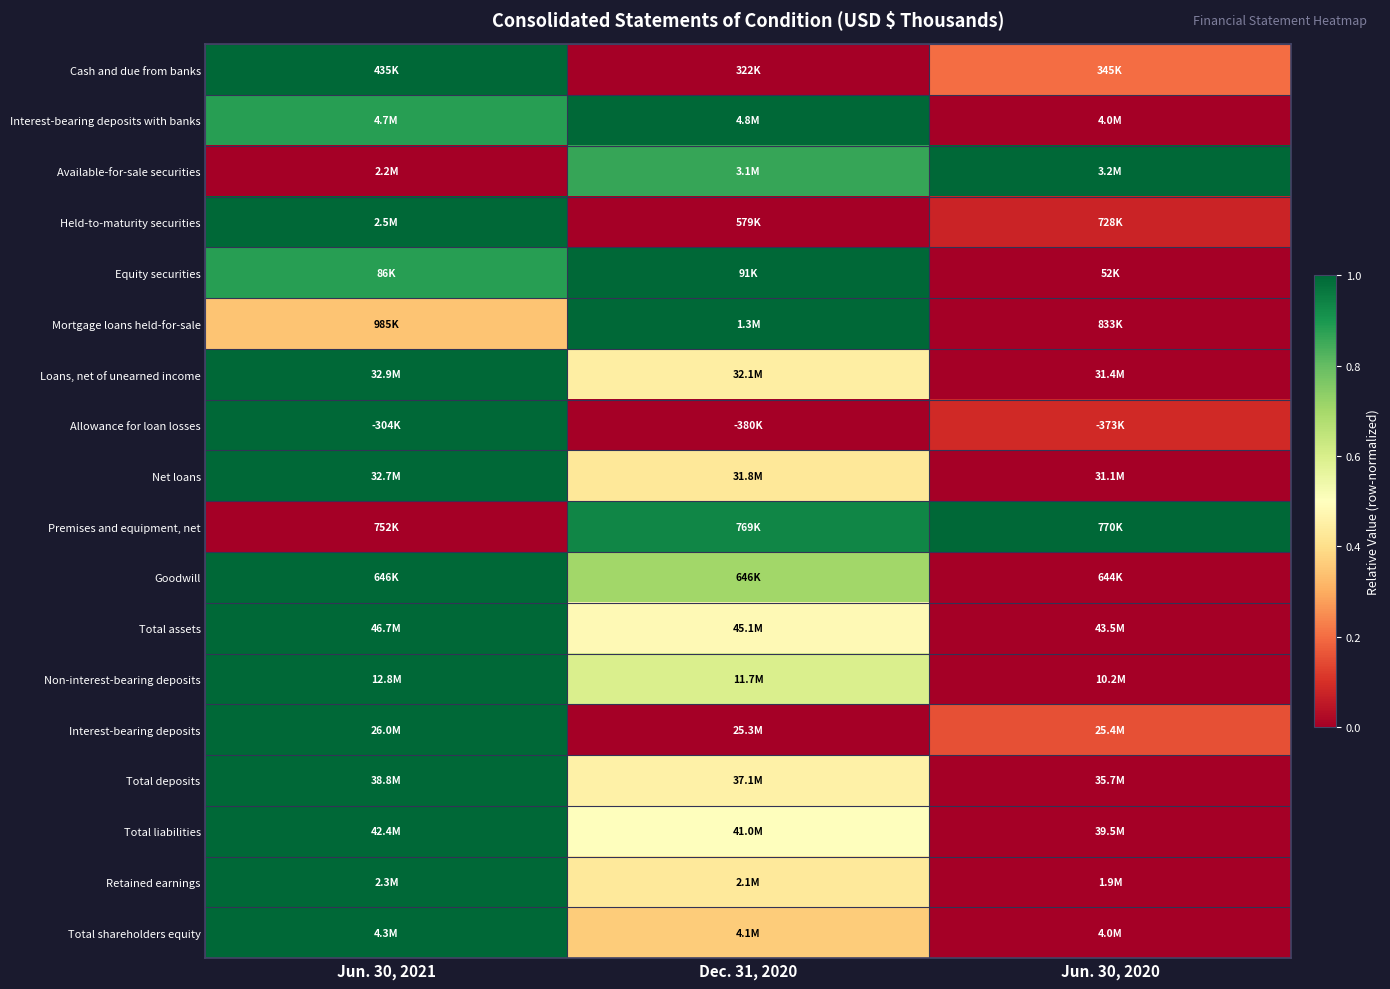

Reading left to right, transcribe all the data shown in this chart.

Cash and due from banks: Jun. 30, 2021=1.0	Dec. 31, 2020=0.0	Jun. 30, 2020=0.2
Interest-bearing deposits with banks: Jun. 30, 2021=0.9	Dec. 31, 2020=1.0	Jun. 30, 2020=0.0
Available-for-sale securities: Jun. 30, 2021=0.0	Dec. 31, 2020=0.9	Jun. 30, 2020=1.0
Held-to-maturity securities: Jun. 30, 2021=1.0	Dec. 31, 2020=0.0	Jun. 30, 2020=0.1
Equity securities: Jun. 30, 2021=0.9	Dec. 31, 2020=1.0	Jun. 30, 2020=0.0
Mortgage loans held-for-sale: Jun. 30, 2021=0.3	Dec. 31, 2020=1.0	Jun. 30, 2020=0.0
Loans, net of unearned income: Jun. 30, 2021=1.0	Dec. 31, 2020=0.4	Jun. 30, 2020=0.0
Allowance for loan losses: Jun. 30, 2021=1.0	Dec. 31, 2020=0.0	Jun. 30, 2020=0.1
Net loans: Jun. 30, 2021=1.0	Dec. 31, 2020=0.4	Jun. 30, 2020=0.0
Premises and equipment, net: Jun. 30, 2021=0.0	Dec. 31, 2020=0.9	Jun. 30, 2020=1.0
Goodwill: Jun. 30, 2021=1.0	Dec. 31, 2020=0.7	Jun. 30, 2020=0.0
Total assets: Jun. 30, 2021=1.0	Dec. 31, 2020=0.5	Jun. 30, 2020=0.0
Non-interest-bearing deposits: Jun. 30, 2021=1.0	Dec. 31, 2020=0.6	Jun. 30, 2020=0.0
Interest-bearing deposits: Jun. 30, 2021=1.0	Dec. 31, 2020=0.0	Jun. 30, 2020=0.2
Total deposits: Jun. 30, 2021=1.0	Dec. 31, 2020=0.5	Jun. 30, 2020=0.0
Total liabilities: Jun. 30, 2021=1.0	Dec. 31, 2020=0.5	Jun. 30, 2020=0.0
Retained earnings: Jun. 30, 2021=1.0	Dec. 31, 2020=0.4	Jun. 30, 2020=0.0
Total shareholders equity: Jun. 30, 2021=1.0	Dec. 31, 2020=0.4	Jun. 30, 2020=0.0